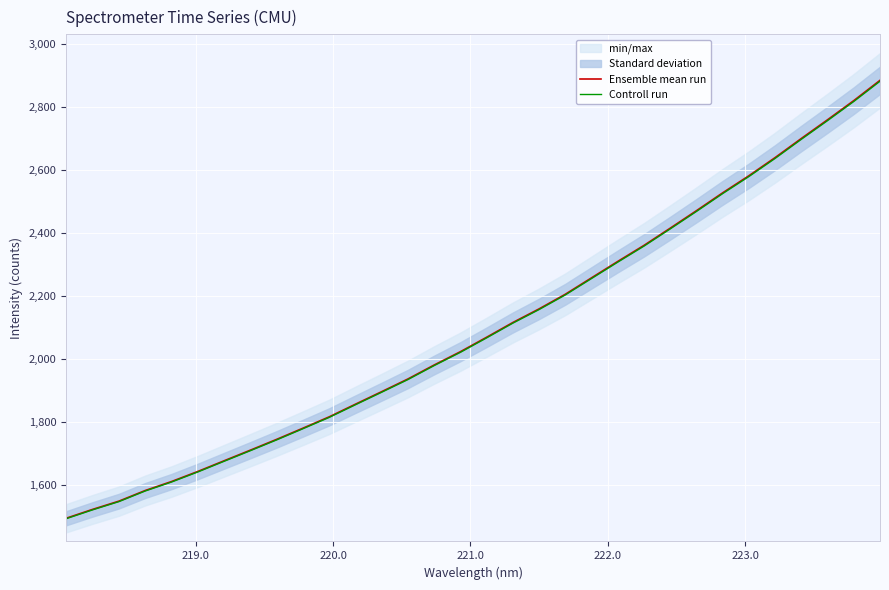

What is the highest value of the Controll run series?

2881.1